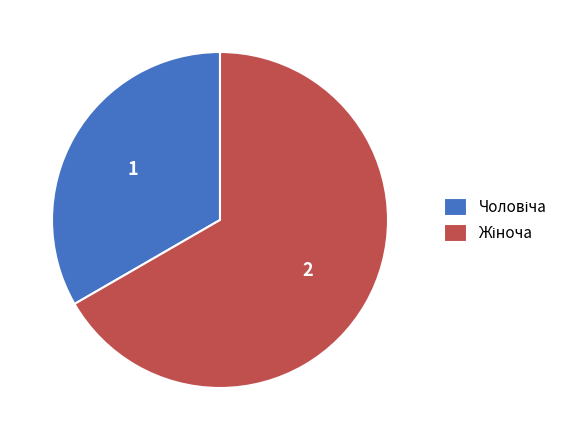

Is there a majority slice in this chart?

Yes